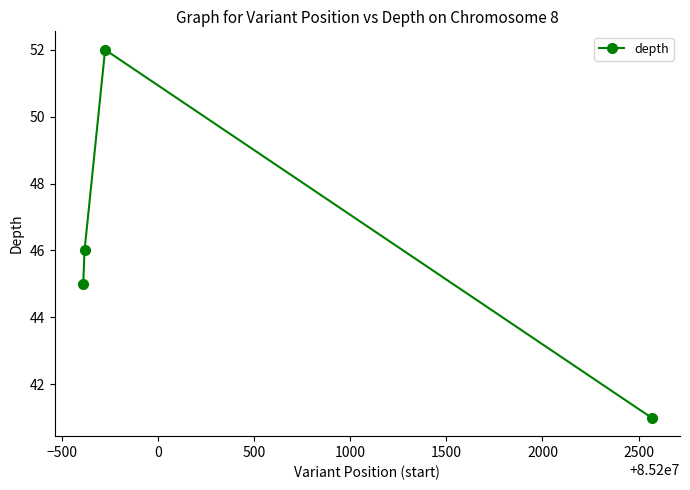

What is the smallest value displayed?

41